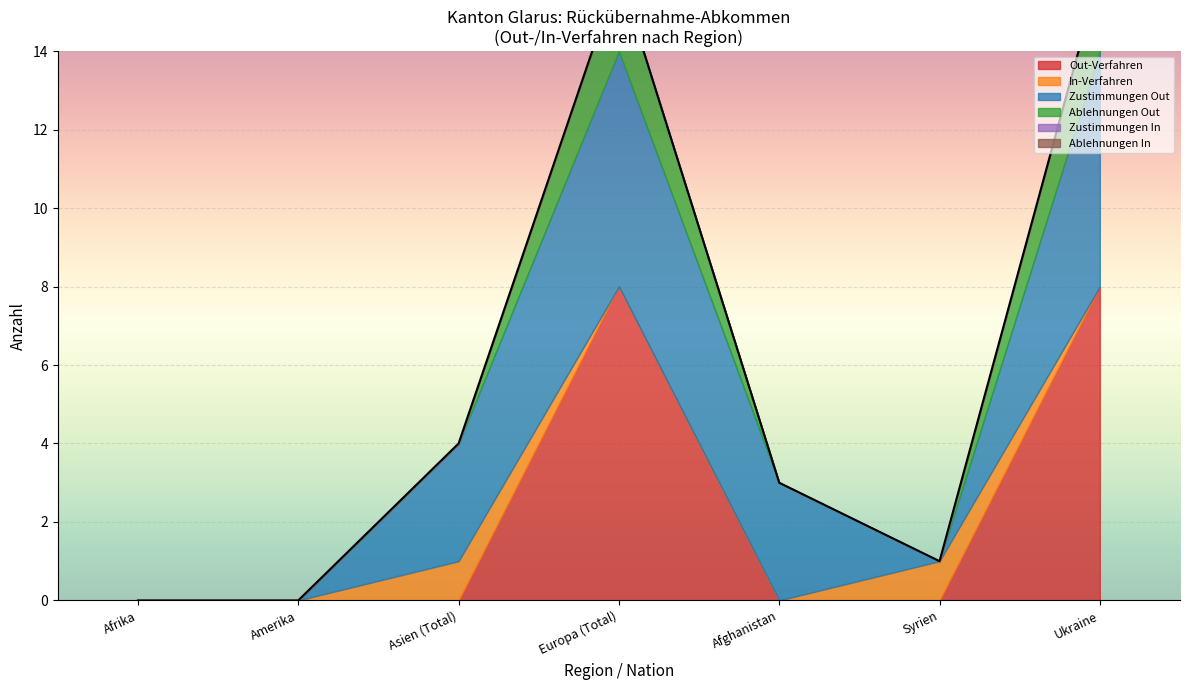

What is the difference between the maximum and minimum values in the Zustimmungen Out series?

6